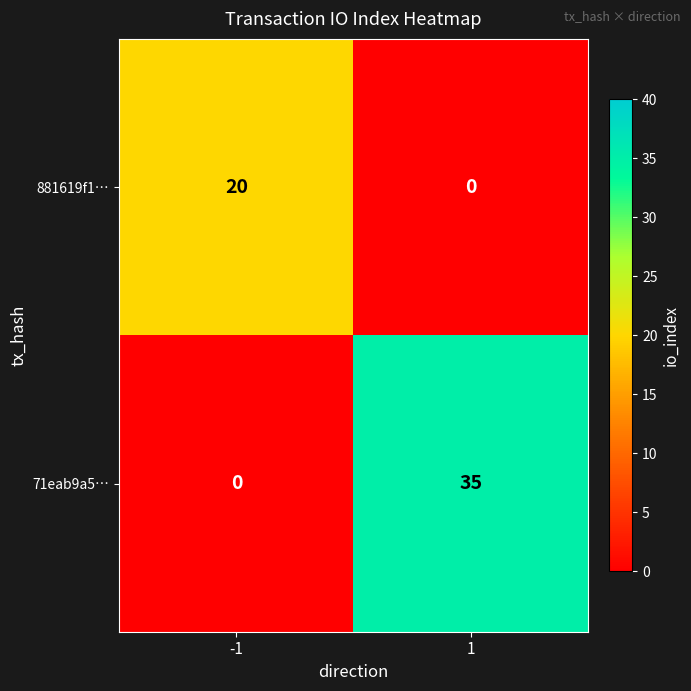

What value does the 71eab9a5… series have at 1, to the nearest 10?

40